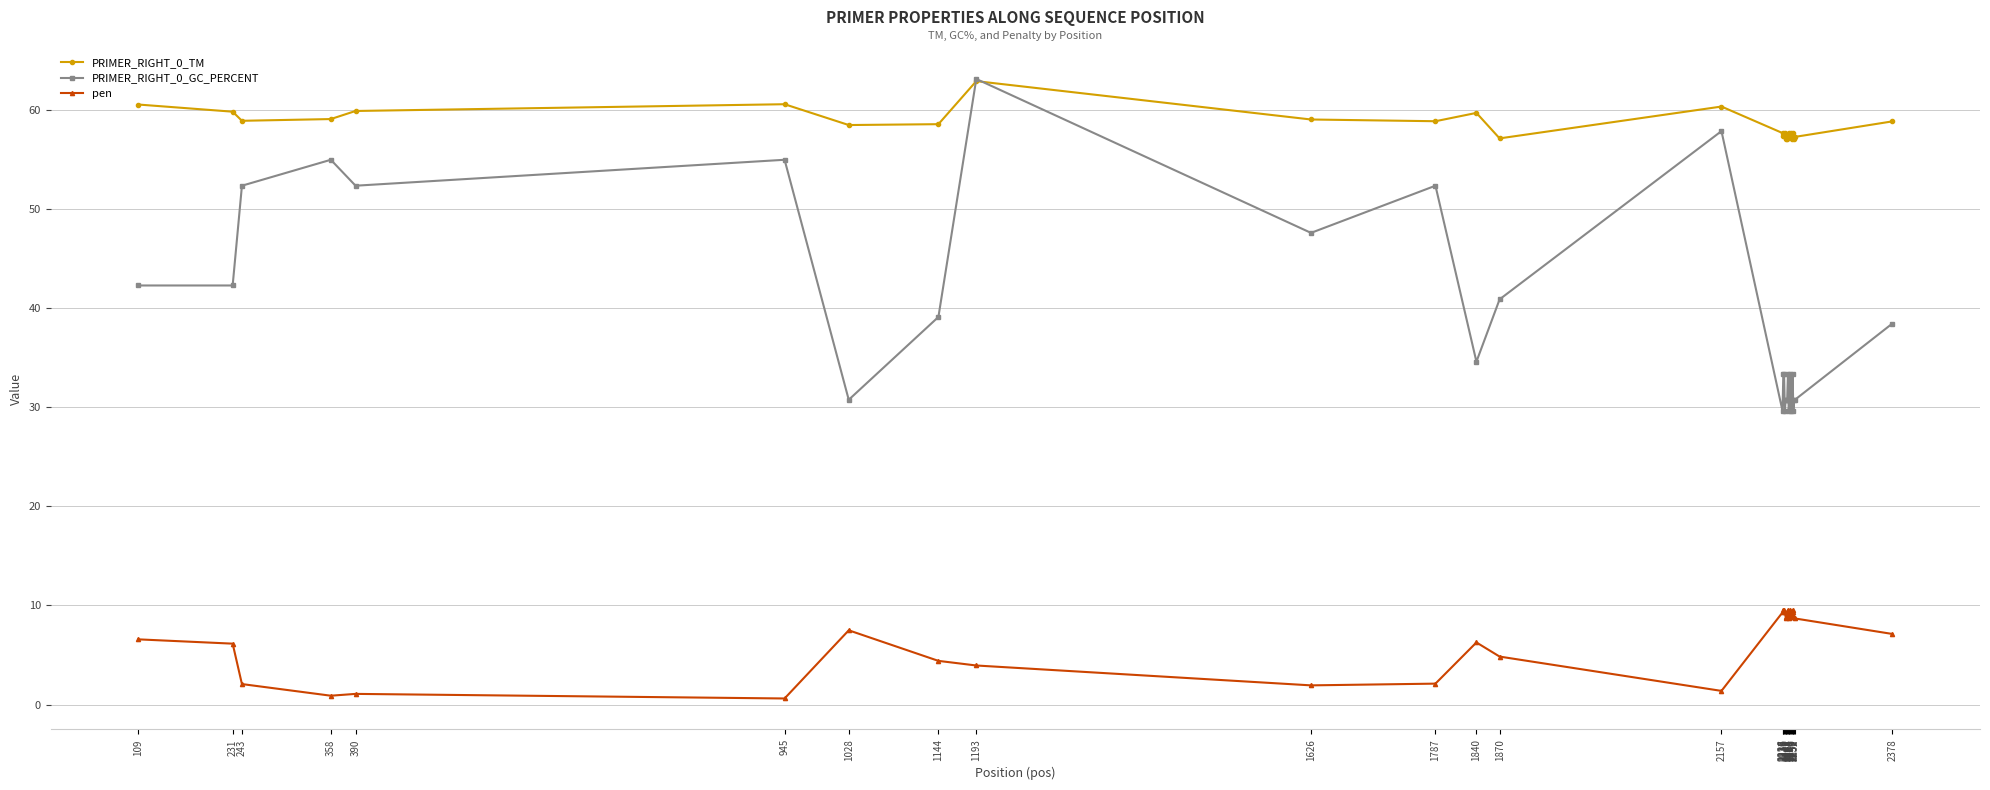

What is the spread (max minus min) of values at 1144?

54.2